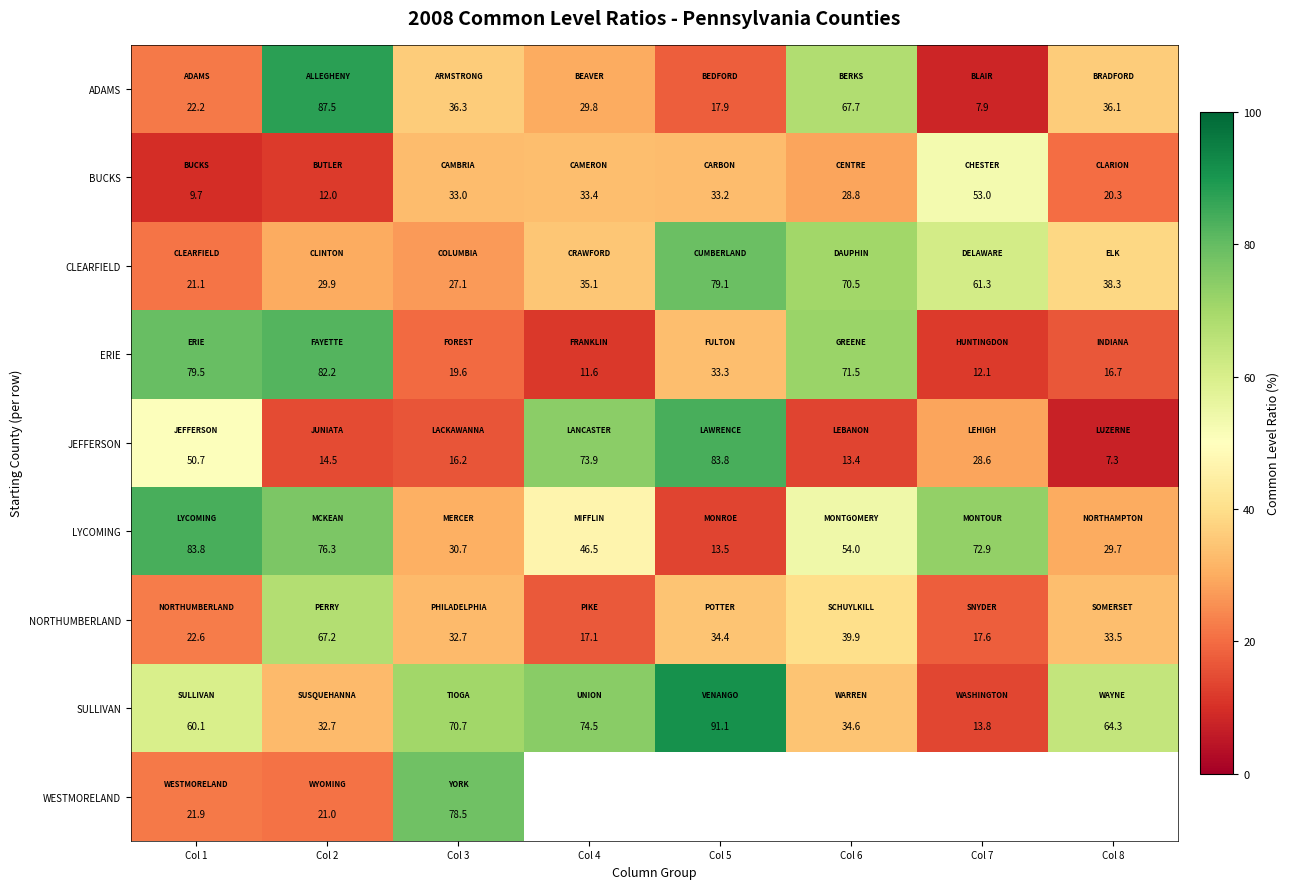

True or false: BUCKS has a value of 20.3 at Col 8.

True